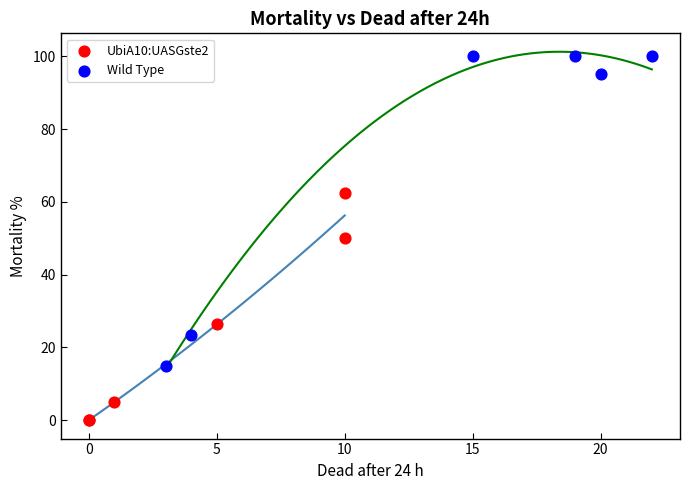

What are all the series names shown in the legend?

UbiA10:UASGste2, Wild Type